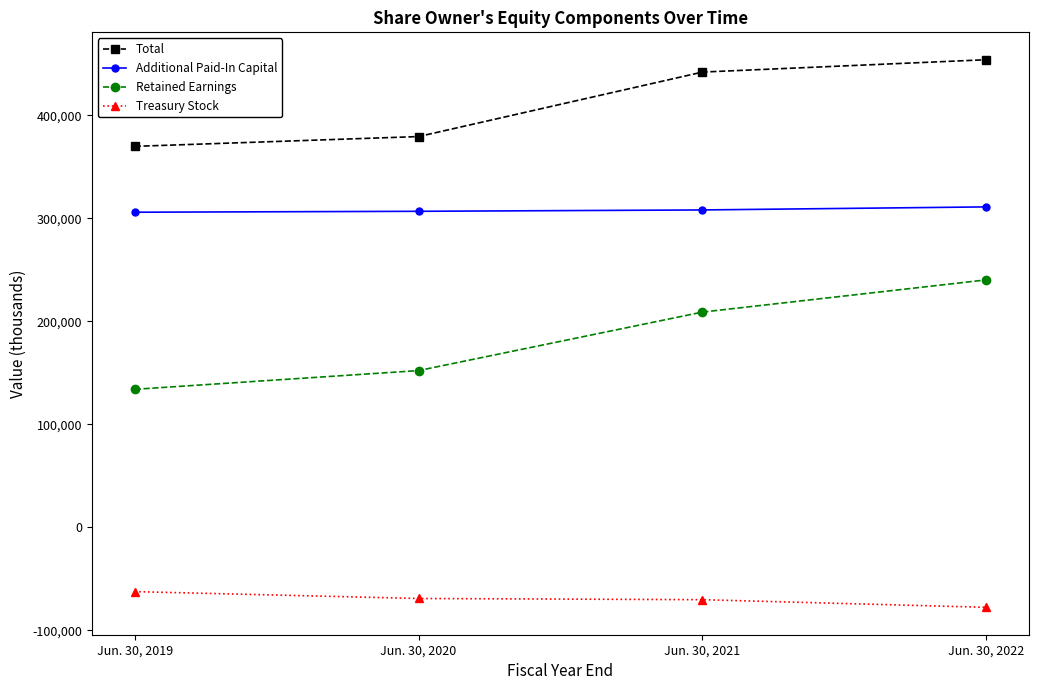

What is the sum of all Treasury Stock values?

-279393